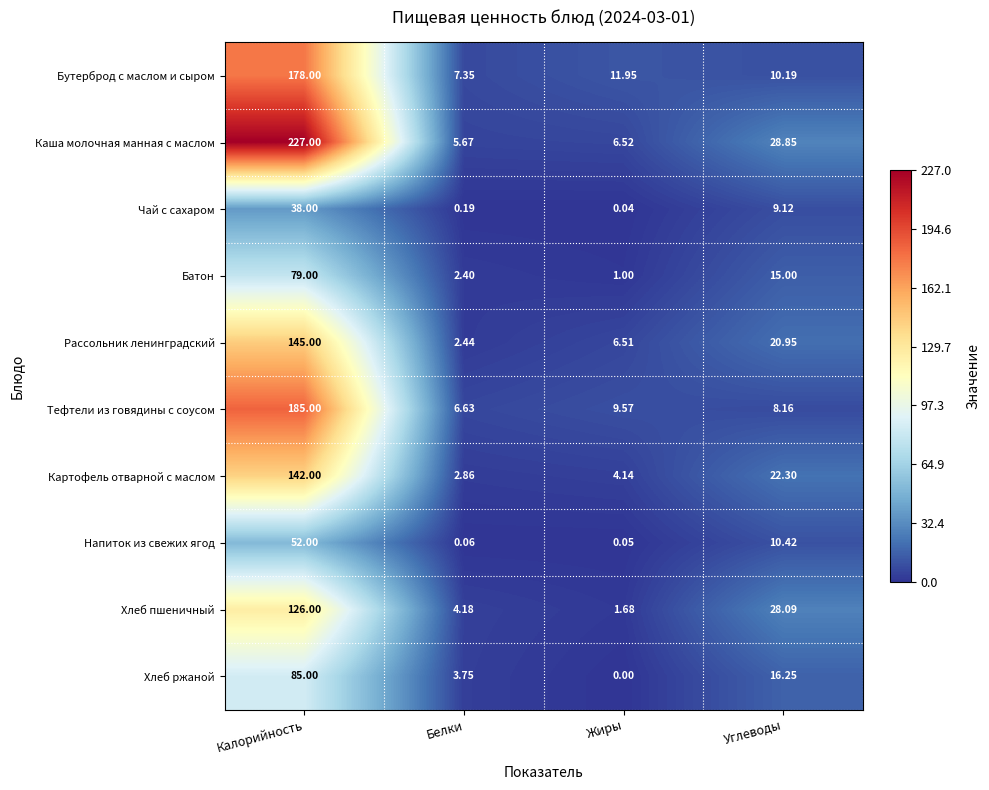

Which category has the highest value across all series?

Калорийность